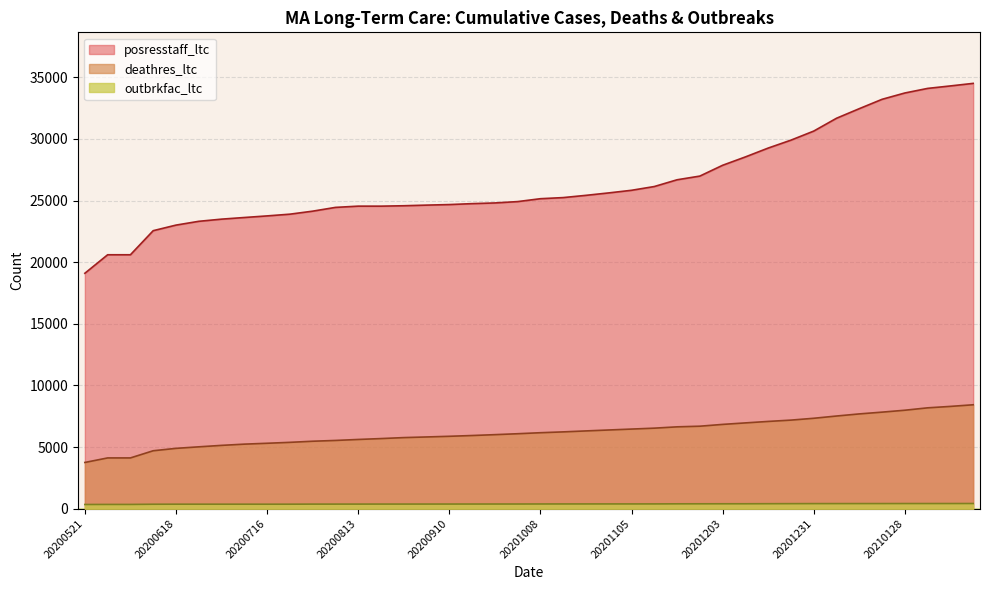

How many values in the deathres_ltc series exceed 6168?

19